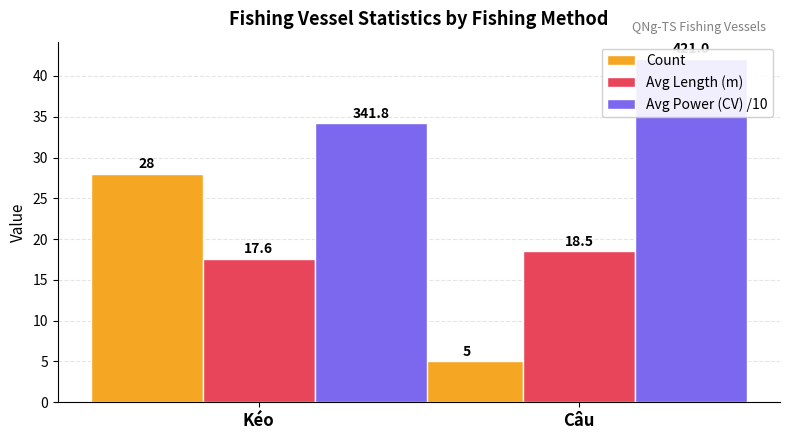

How many values in the Avg Power (CV) /10 series are below 42?

1